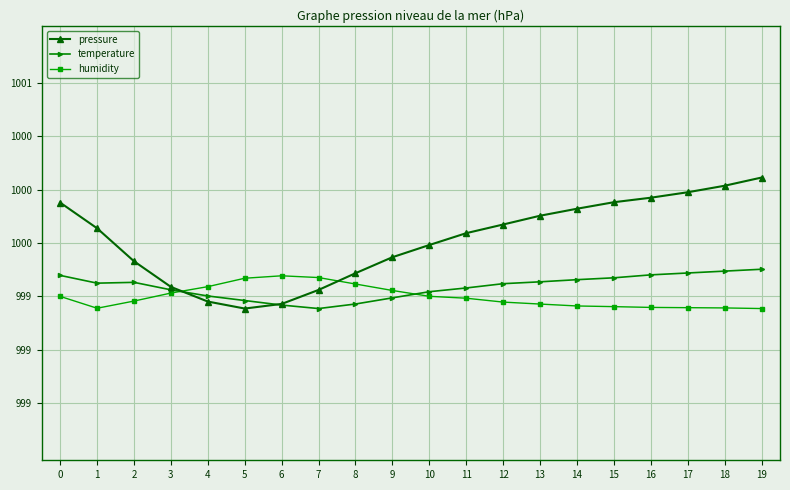

How many times do pressure and humidity cross each other?

2